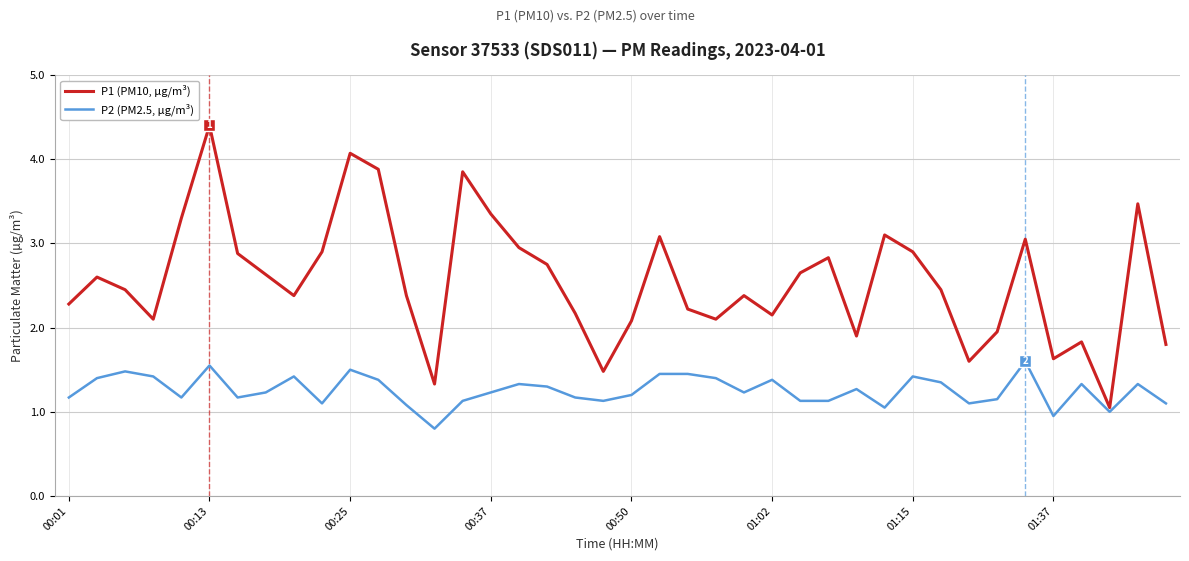

Which series has the largest range (max minus min)?

P1 (PM10, µg/m³)